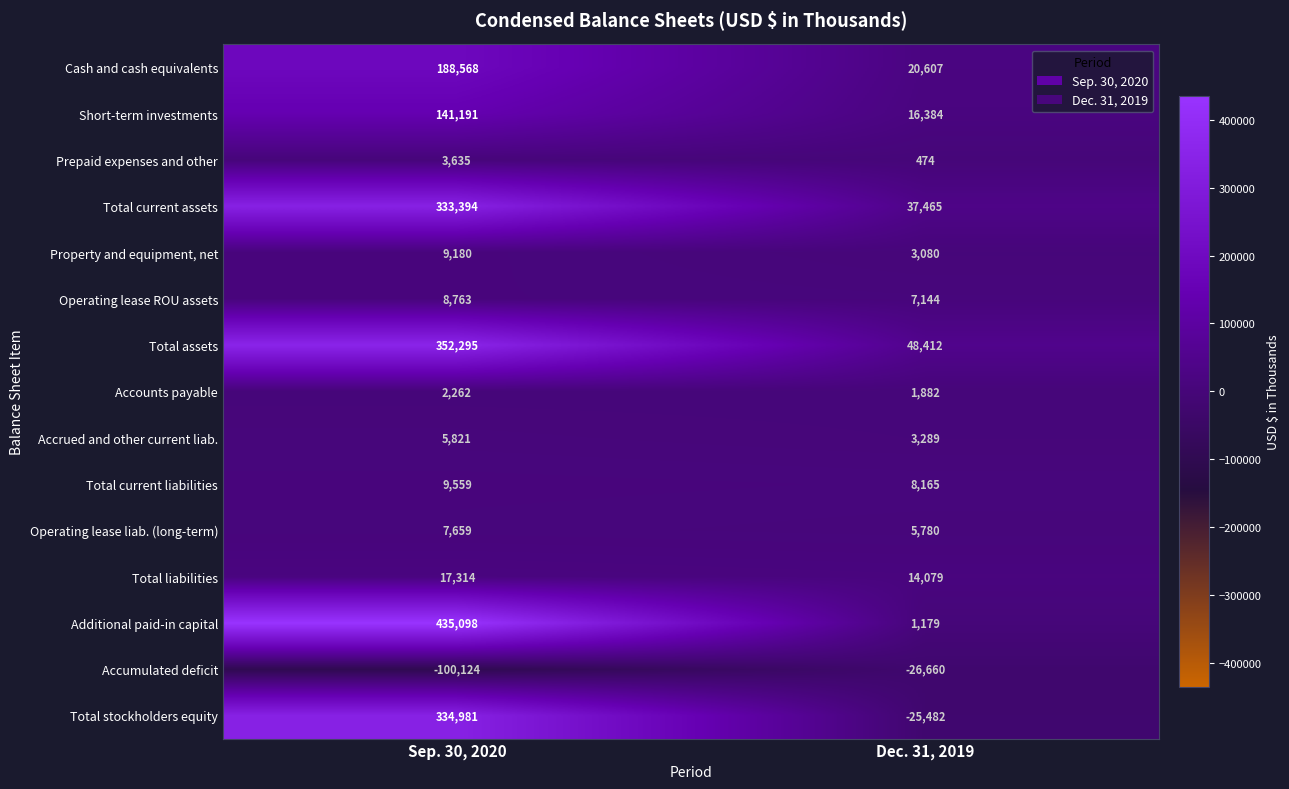

What is the difference between the maximum and minimum values in the Accumulated deficit series?

73464